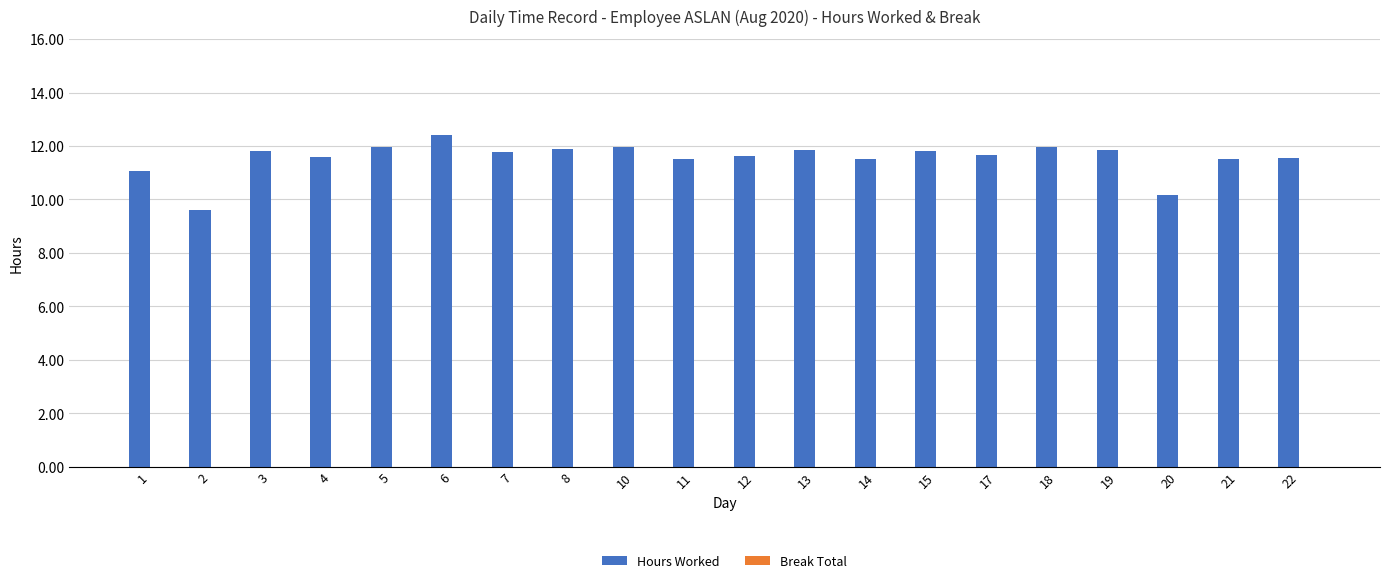

The chart shows a value of 11.8 at 15. True or false?

True